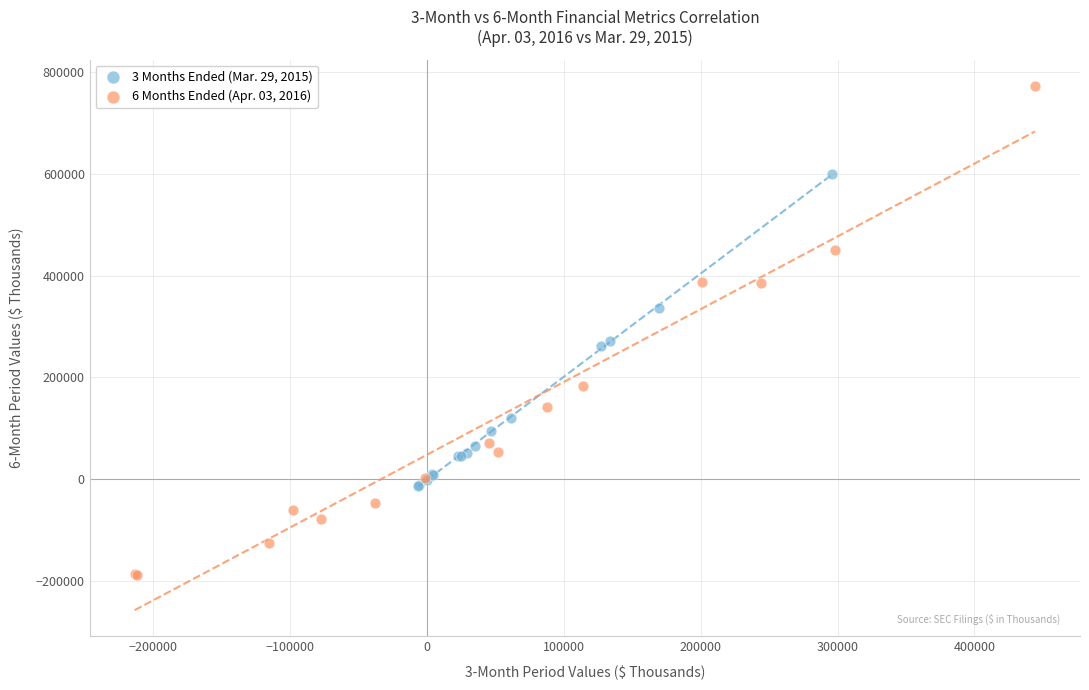

Which series has the widest spread of Y values?

6 Months Ended (Apr. 03, 2016)